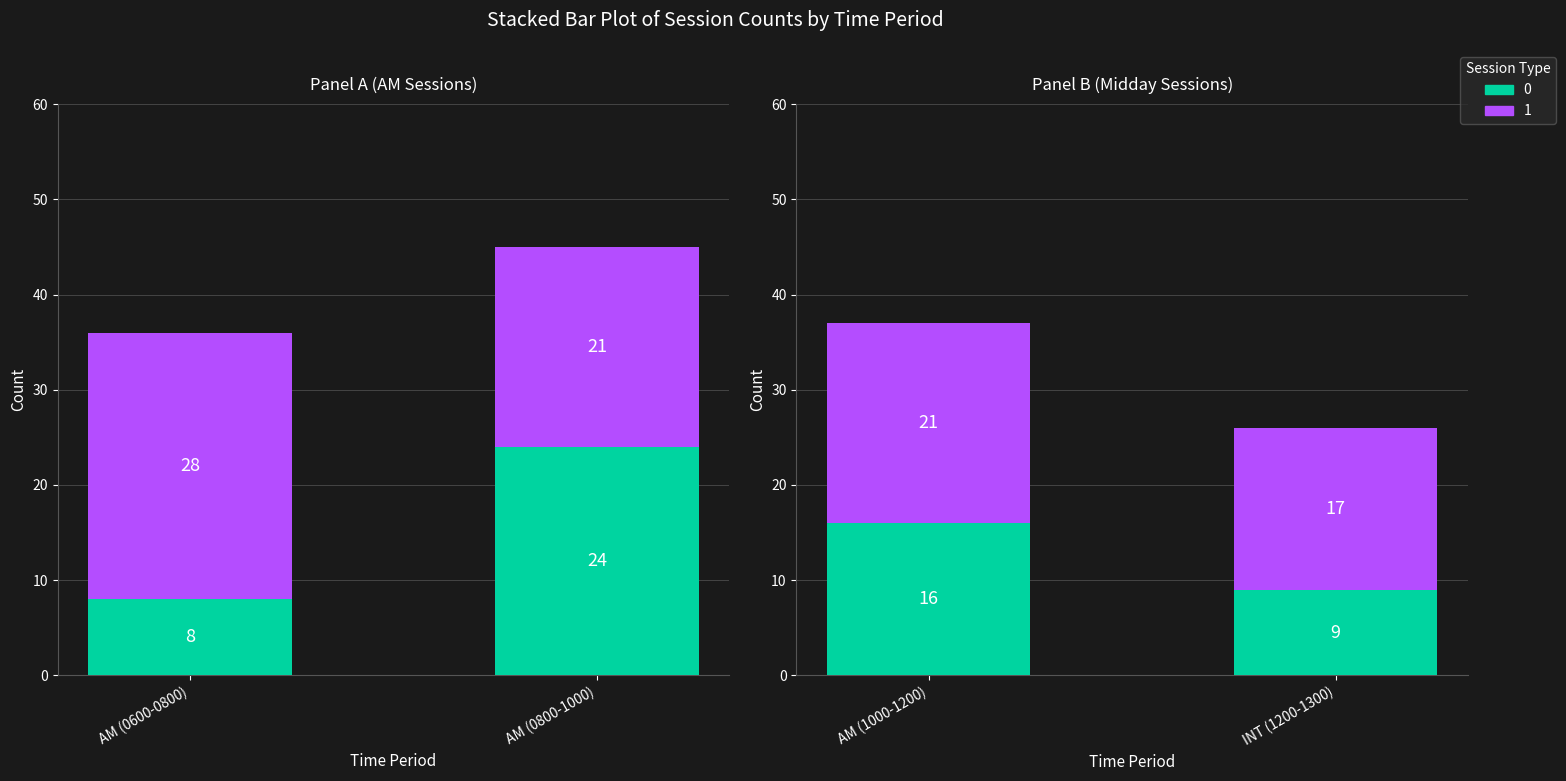

The value of 0 at AM (0800-1000) is 34. True or false?

False